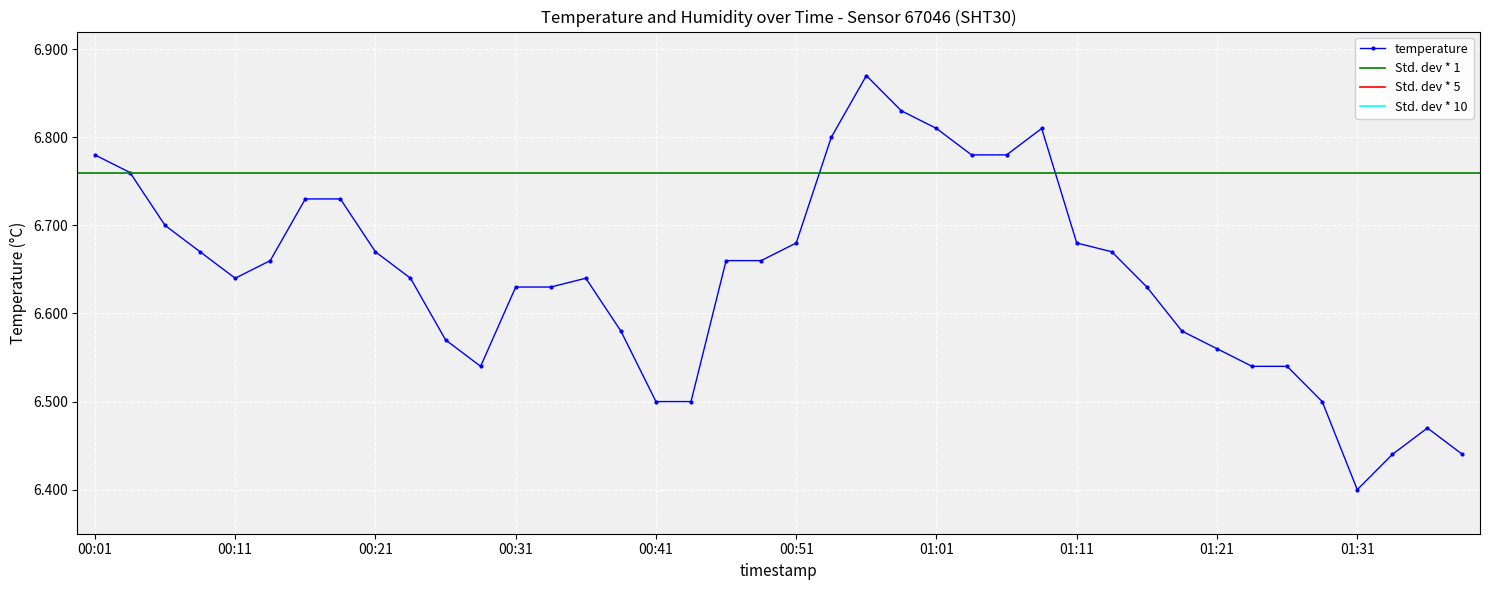

Which has a higher value, 01:13 or 00:34?

01:13